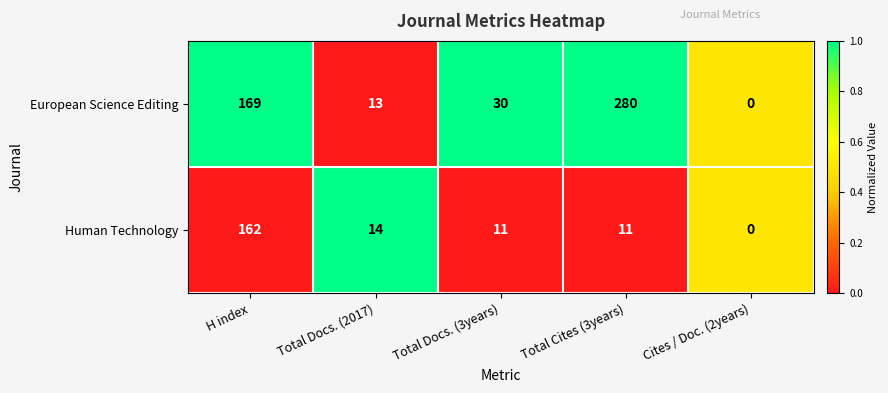

True or false: European Science Editing has a value of 280 at Total Cites (3years).

True